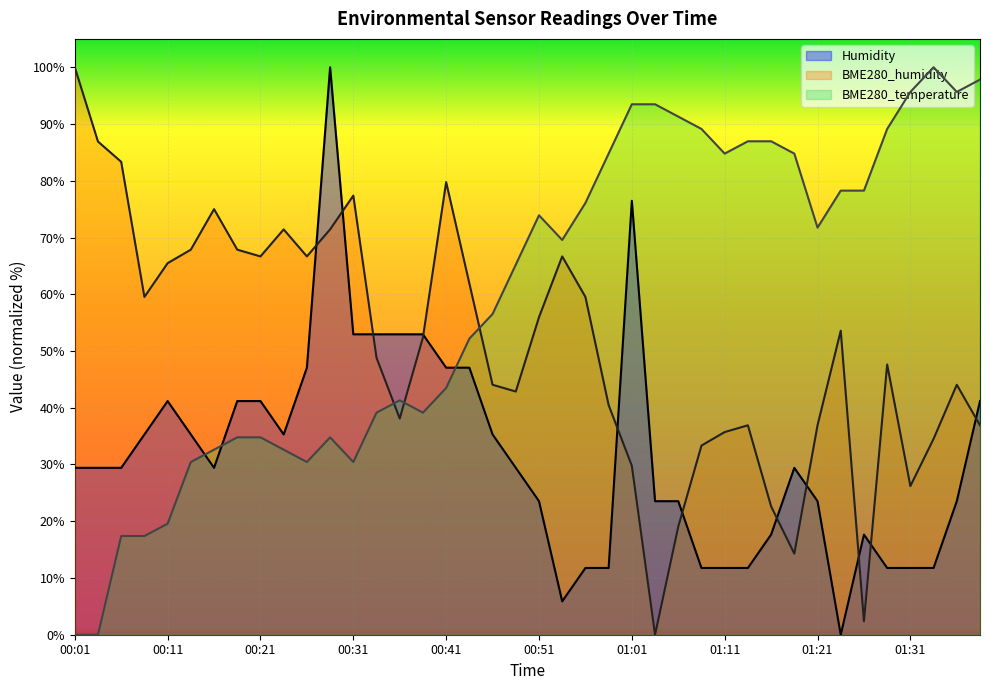

Where is the first local minimum for BME280_temperature?

00:26